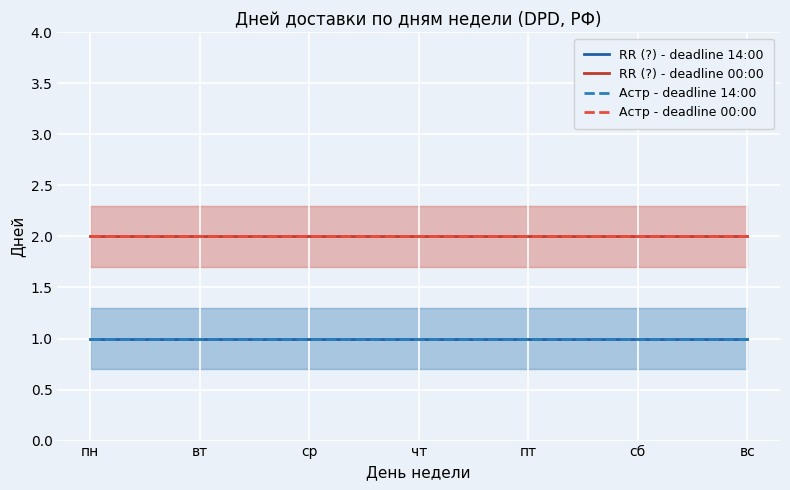

Count the number of data series in this chart.

4